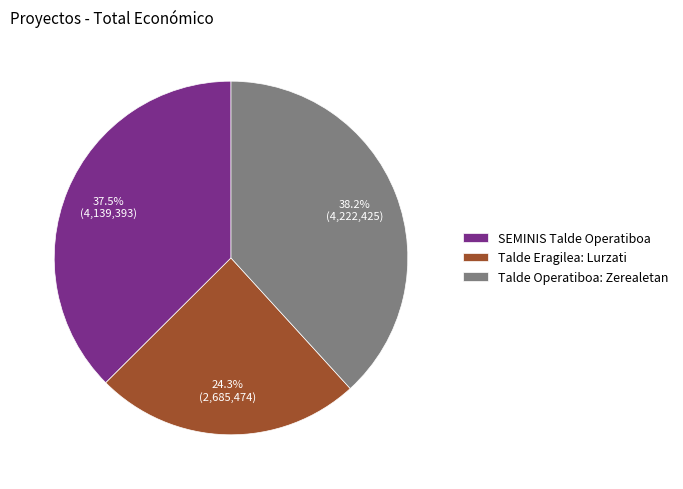

What is the ratio of the value at Talde Operatiboa: Zerealetan to the value at Talde Eragilea: Lurzati?

1.6